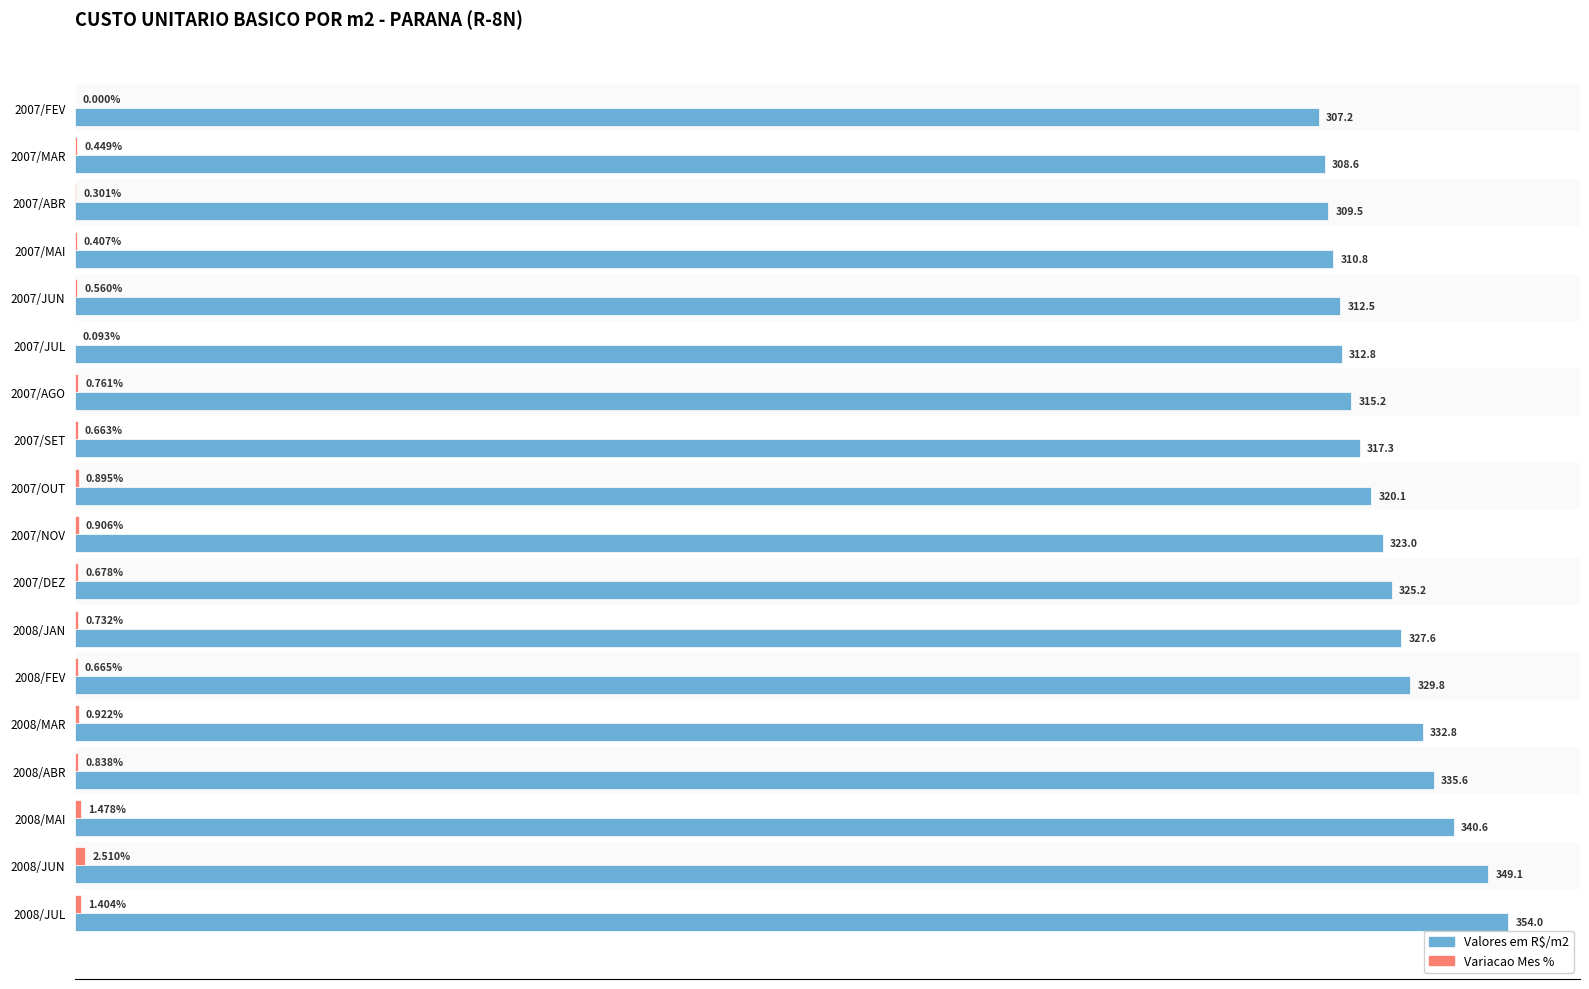

At which category is the sum across all series the highest?

2008/JUL